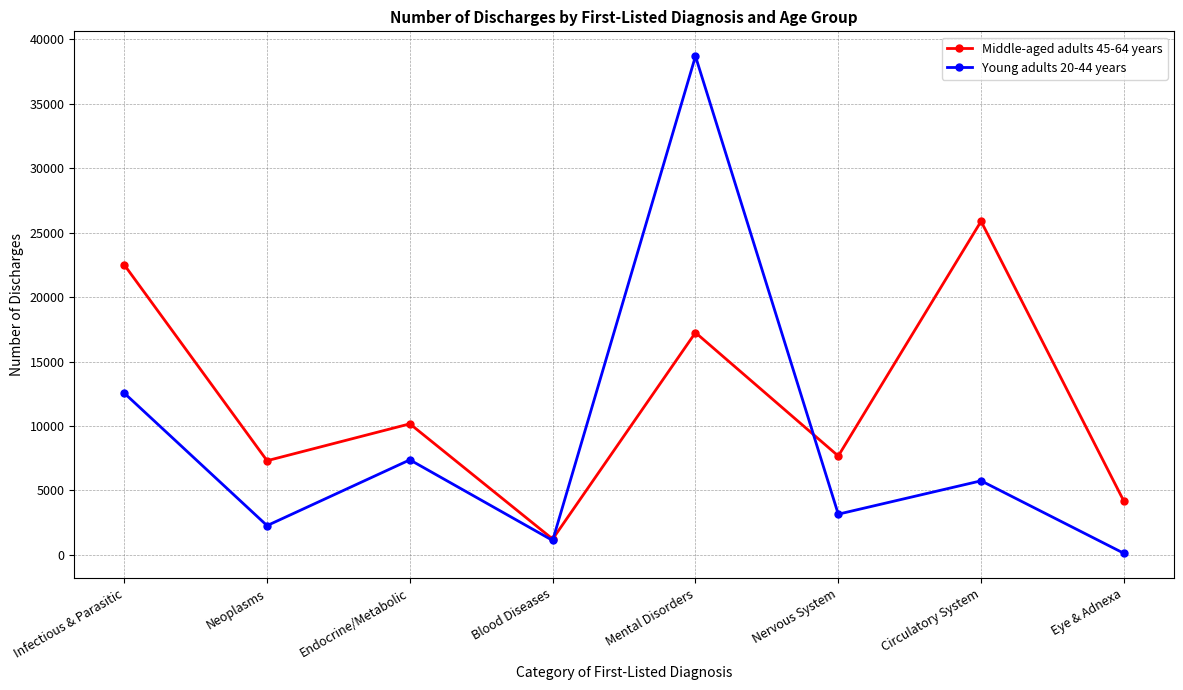

What is the approximate value of Young adults 20-44 years at Endocrine/Metabolic, to the nearest 50?

7400